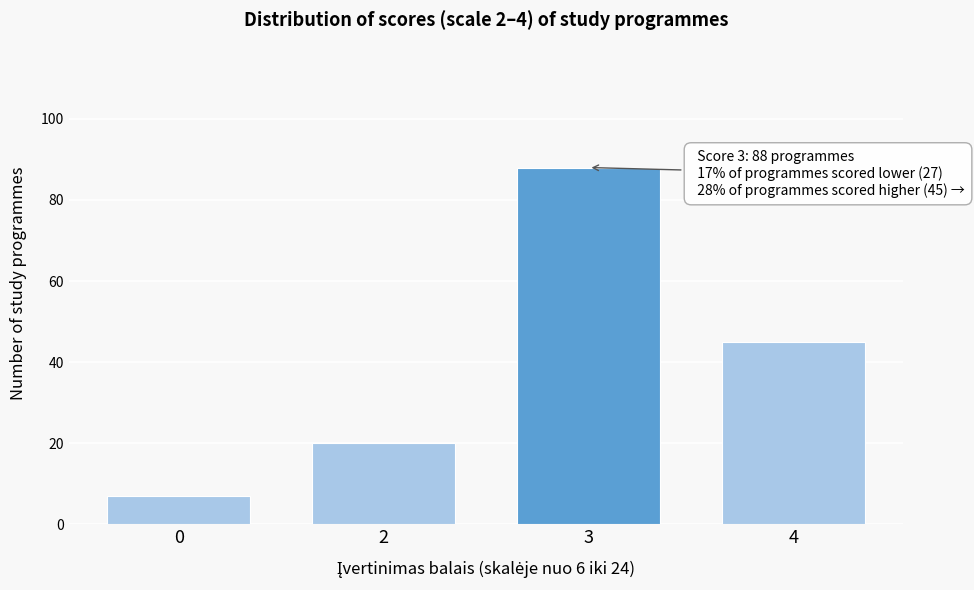

Reading left to right, extract all data points from this chart.

0=7	2=20	3=88	4=45